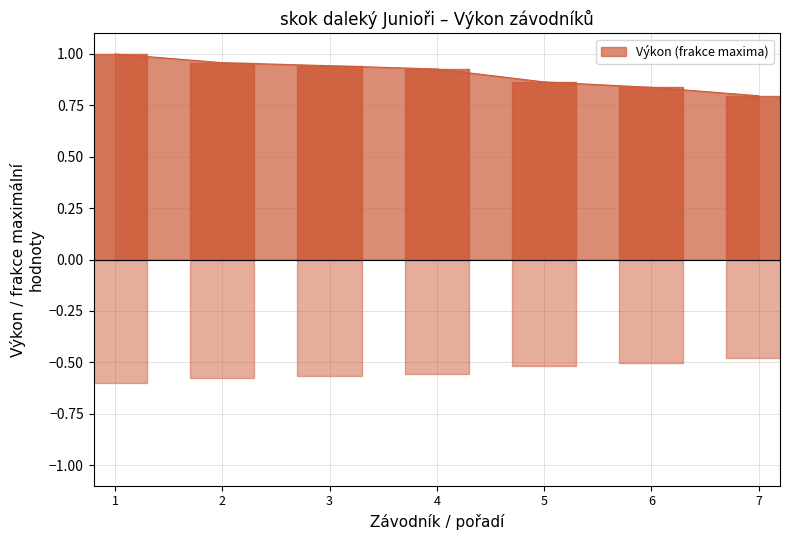

True or false: Výkon (frakce maxima) has a value of 1.5 at 2.

False